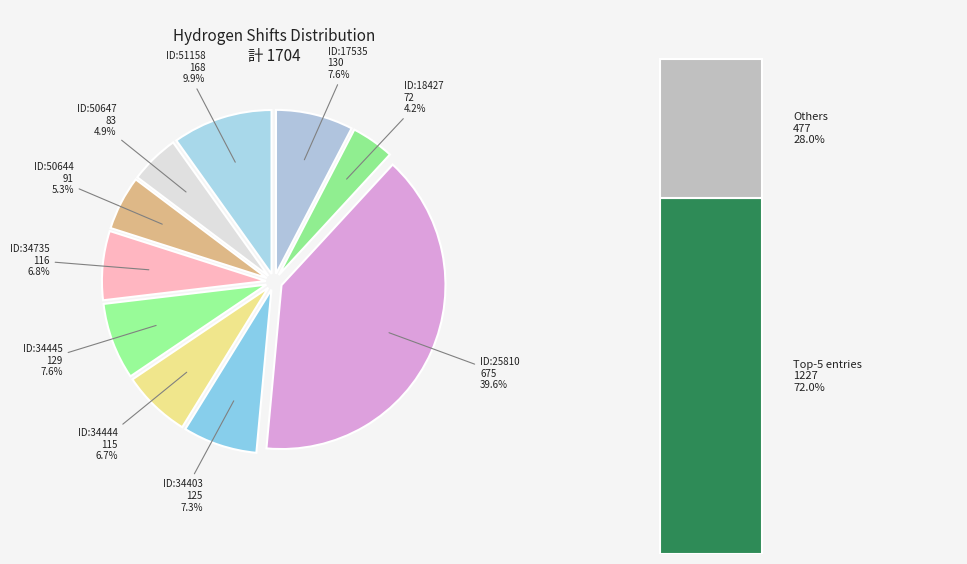

Does 34444 represent more than half of the total?

No